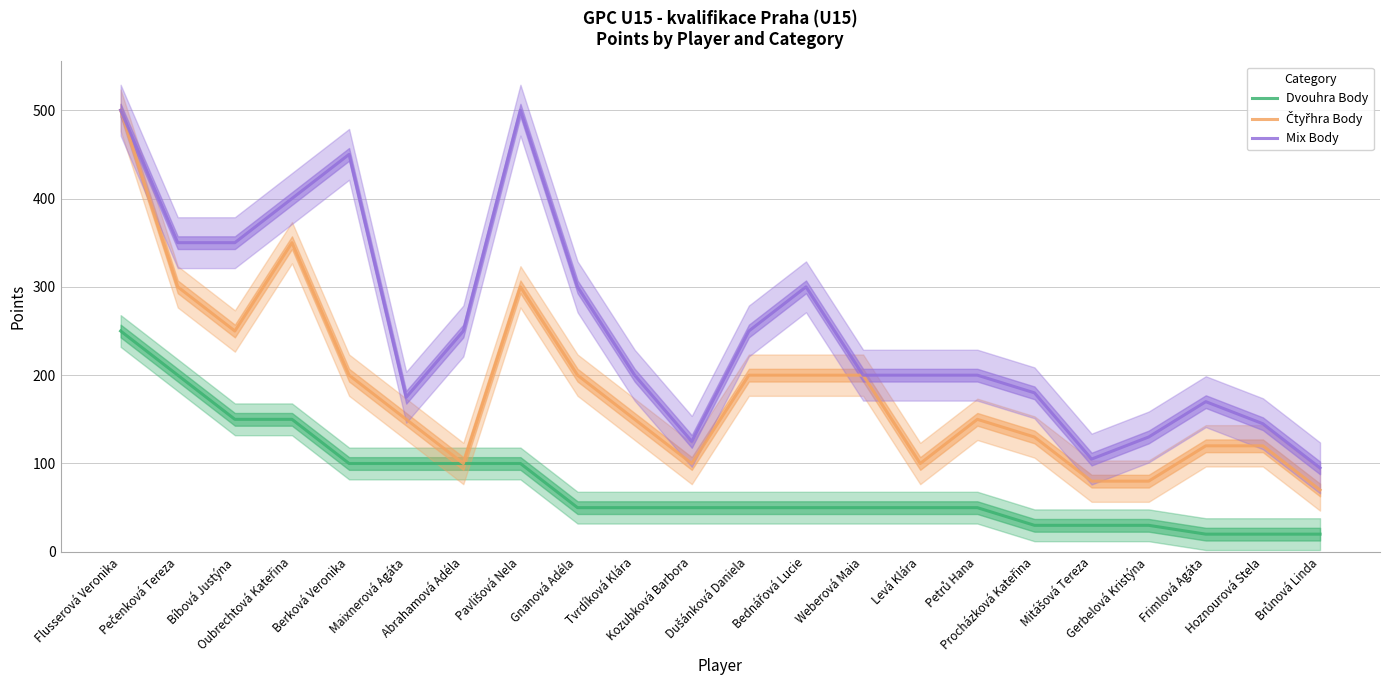

What is the total value across all series at Oubrechtová Kateřina?

900